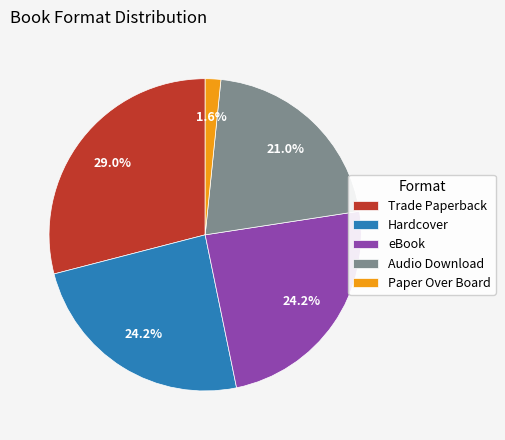

To the nearest percent, what is the difference between the largest and smallest slice percentages?

27%